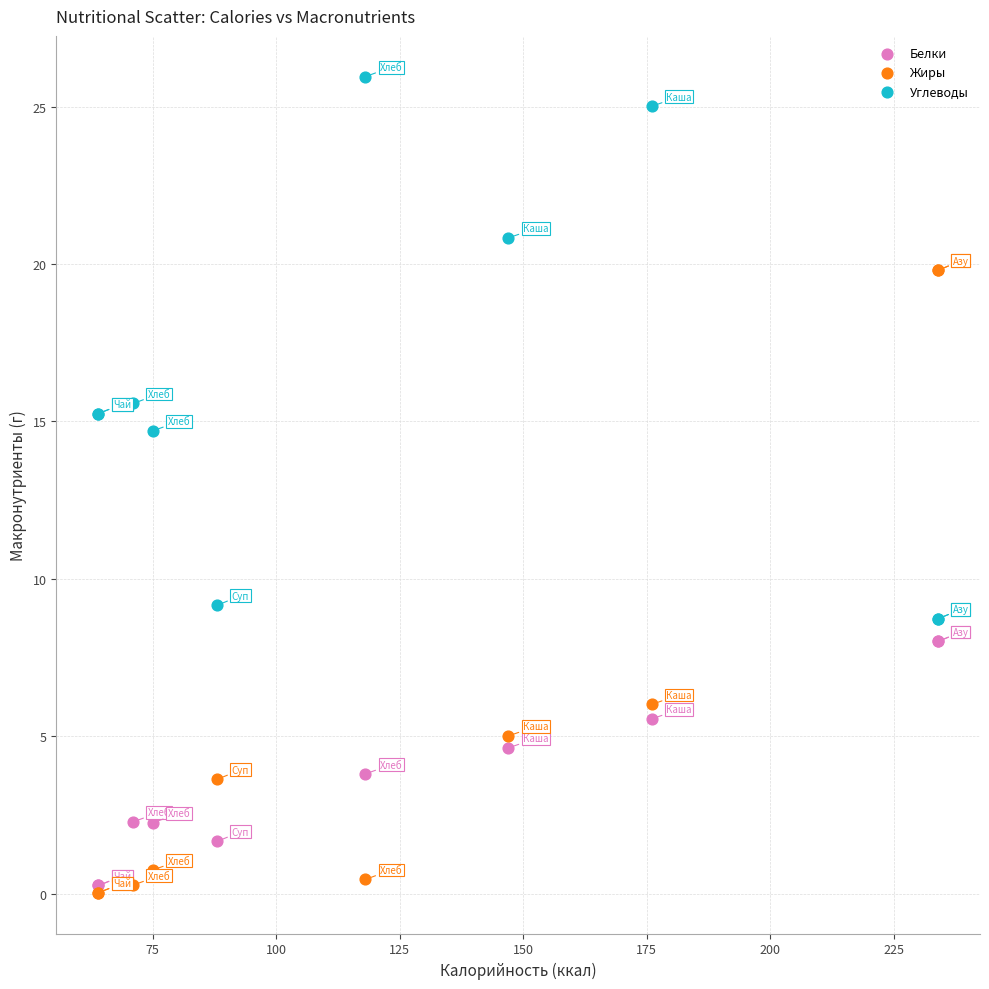

In the Углеводы series, what Y value is closest to 17?

15.6